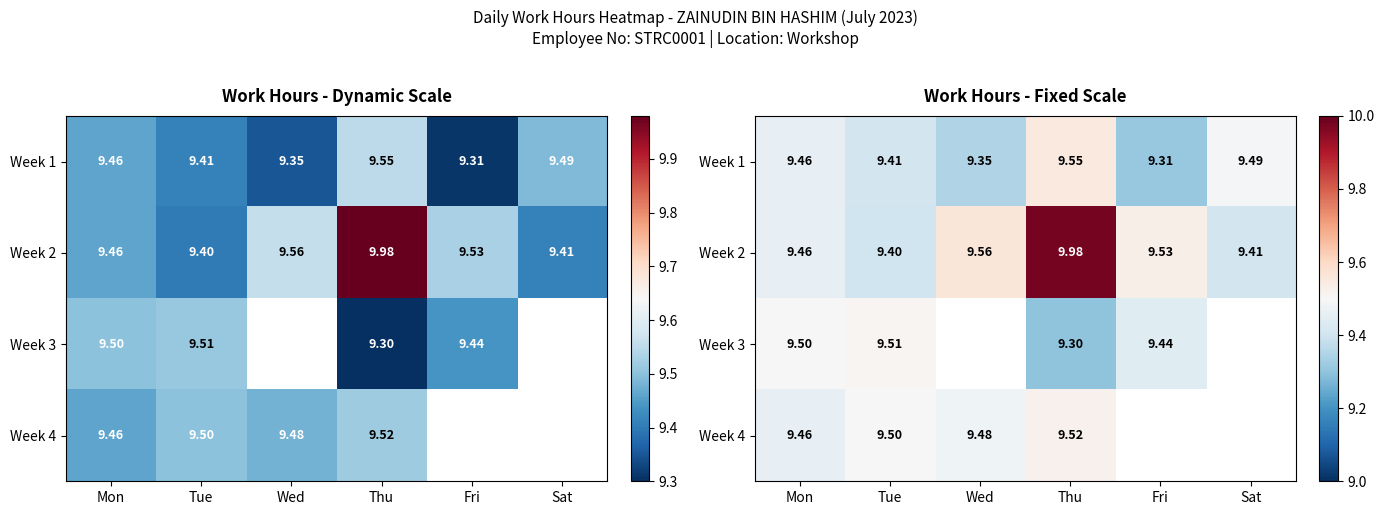

What is the difference between the second highest and second lowest values in the Week 3 series?

-0.1